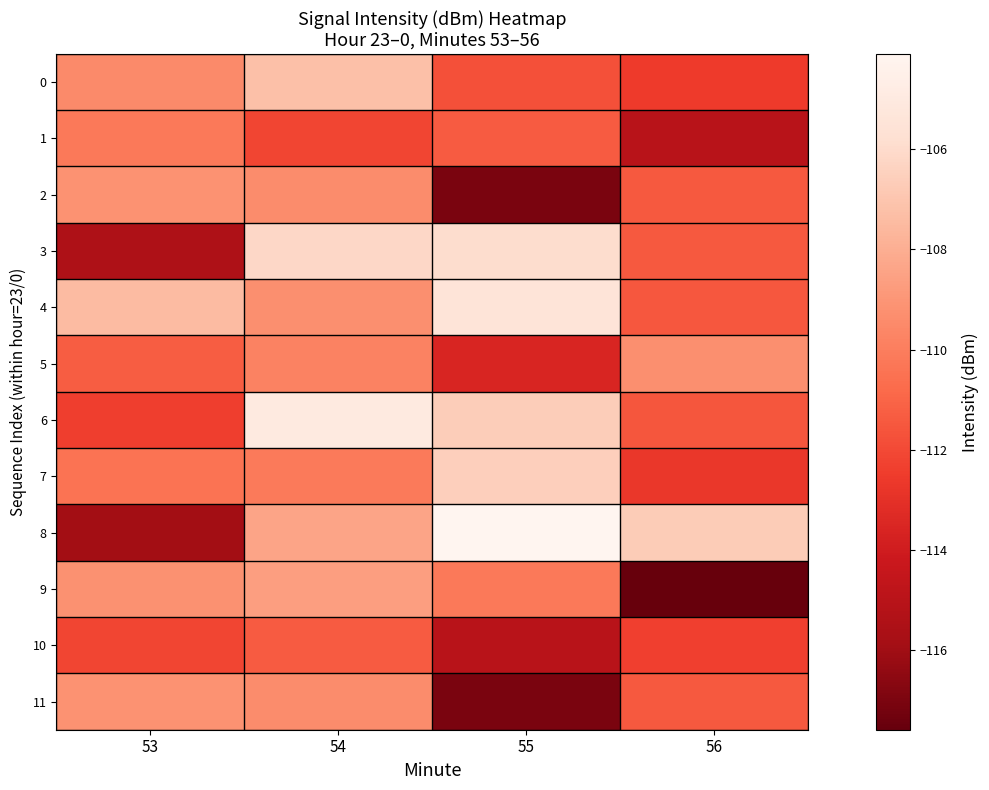

At which category does the chart reach its minimum across all series?

56